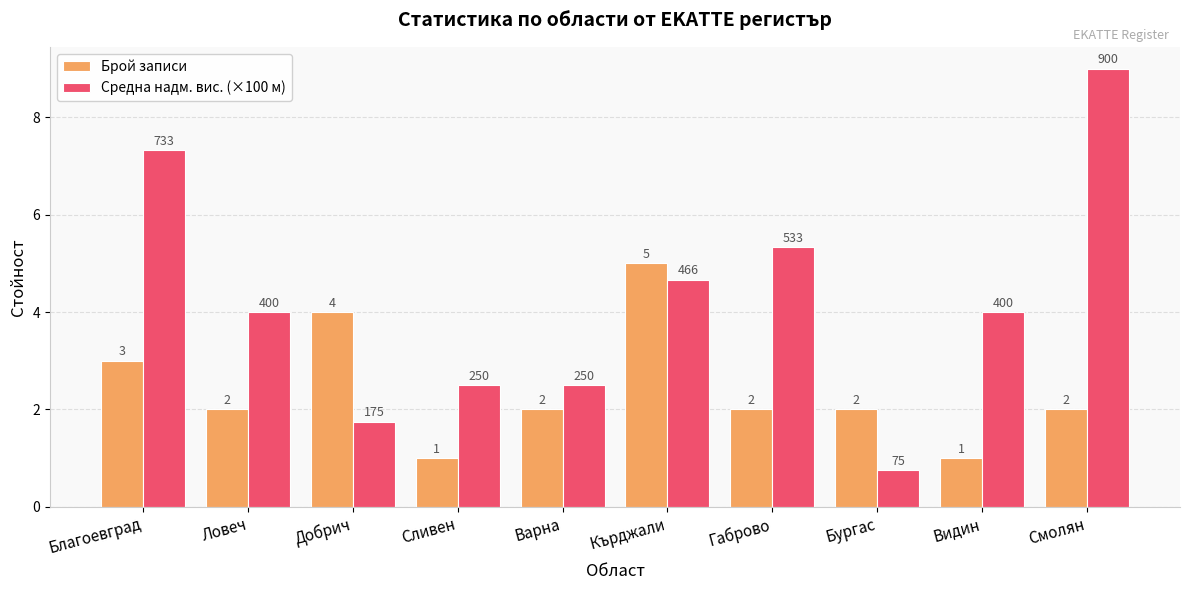

Rank the series at Благоевград from lowest to highest value.

Брой записи, Средна надм. вис. (×100 м)